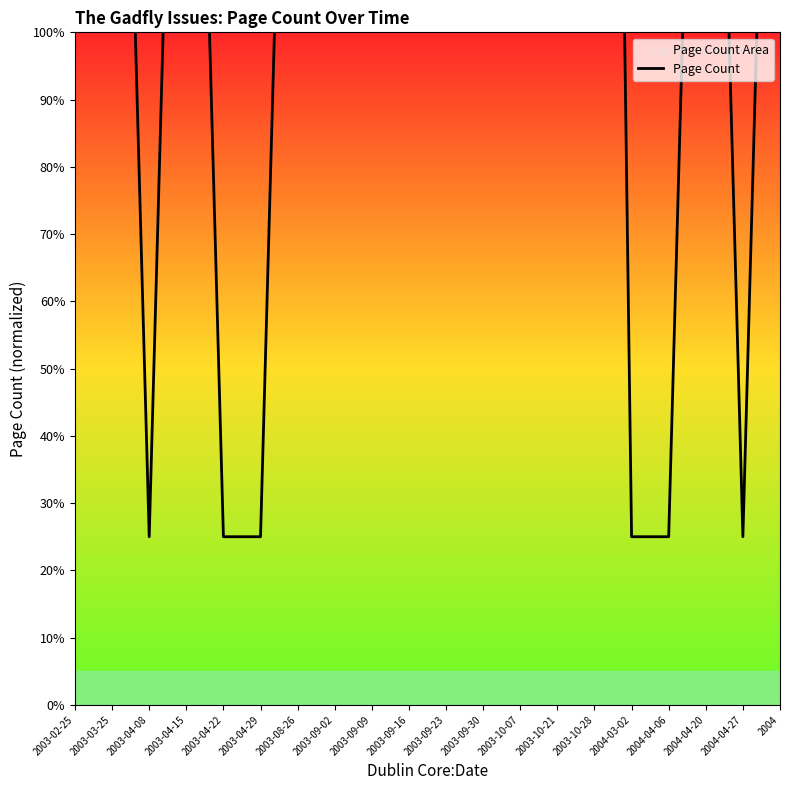

Reading right to left, transcribe all the data shown in this chart.

45	5	45	5	5	85	85	85	85	85	85	45	45	45	5	5	45	5	45	45